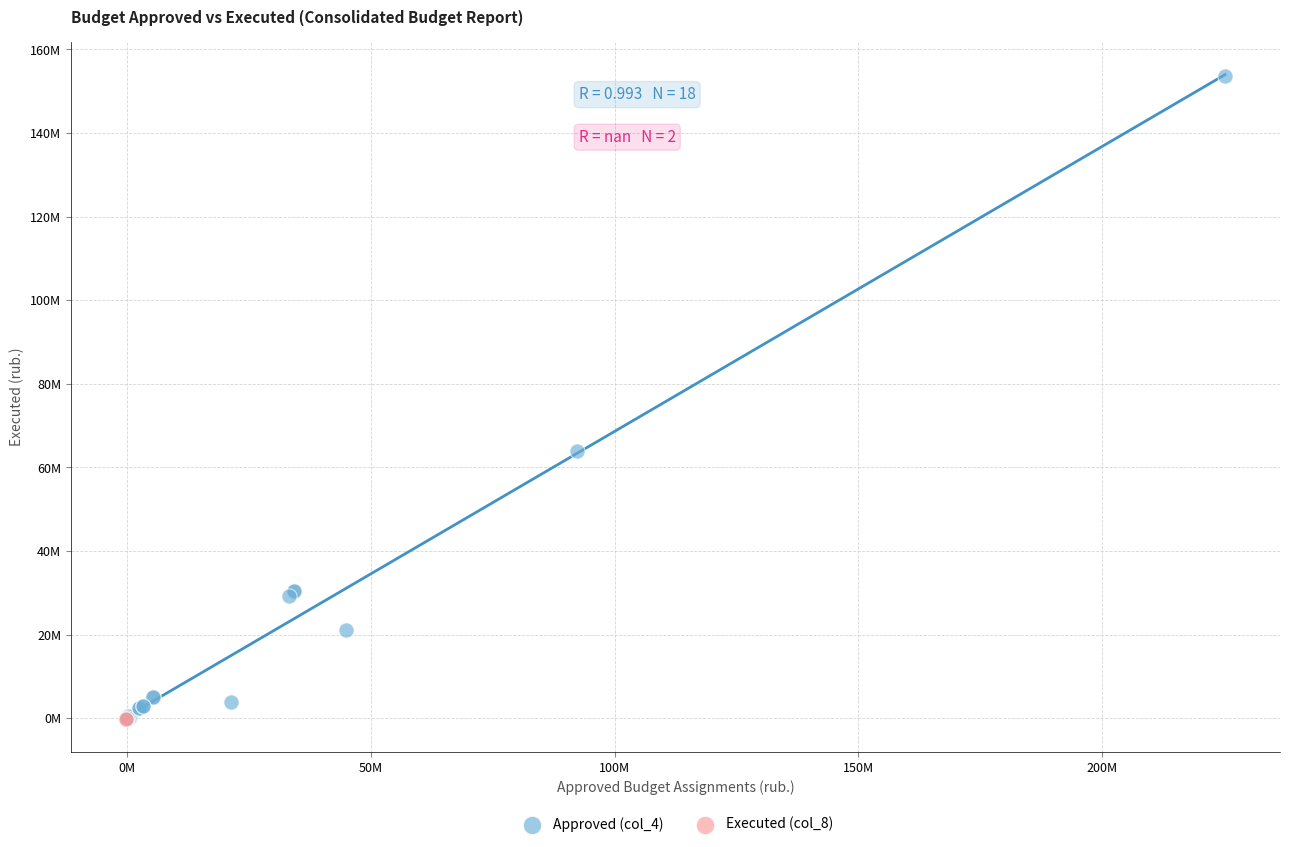

What are all the series names shown in the legend?

Approved (col_4), Executed (col_8)